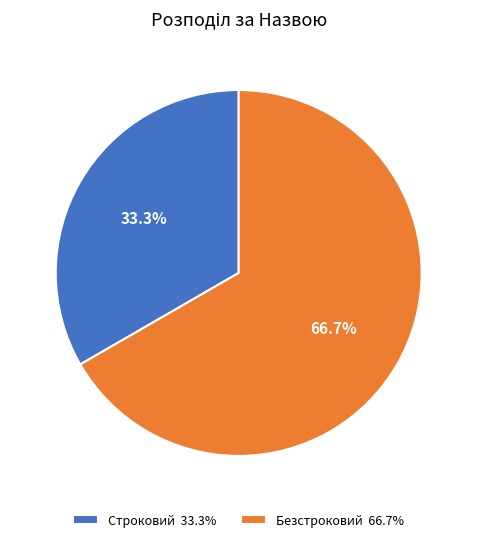

Between Строковий and Безстроковий, which is larger?

Безстроковий